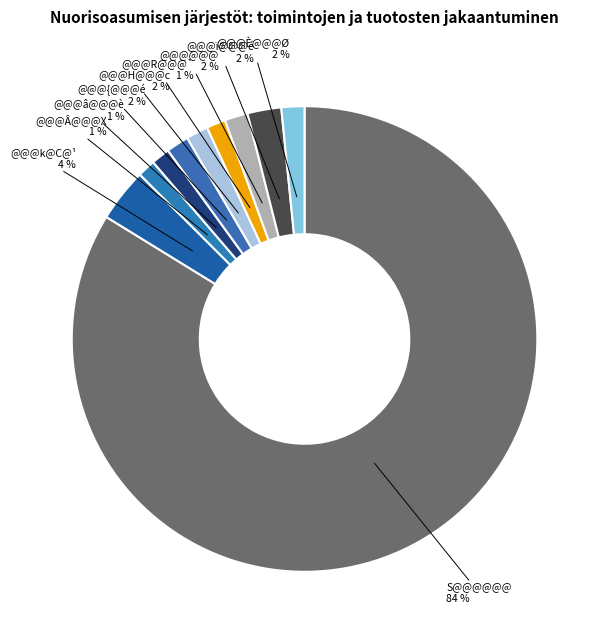

What is the largest slice in the pie chart?

S@@@@@@